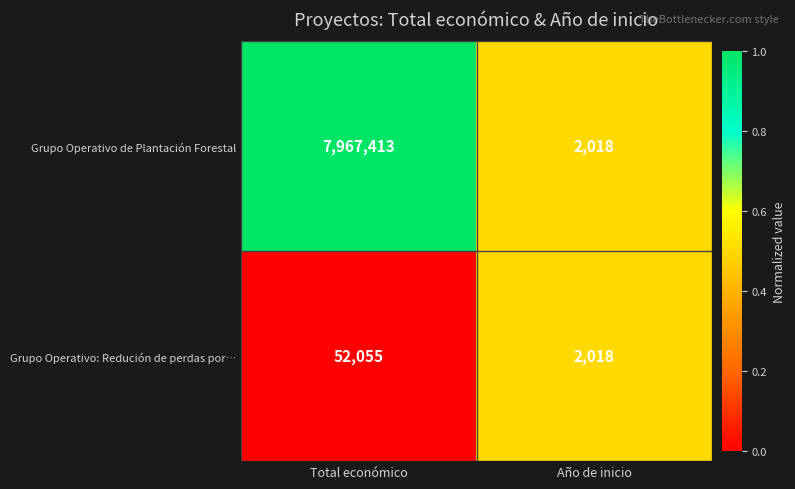

Is it true that Grupo Operativo: Redución de perdas por… equals 52055 at Total económico?

True